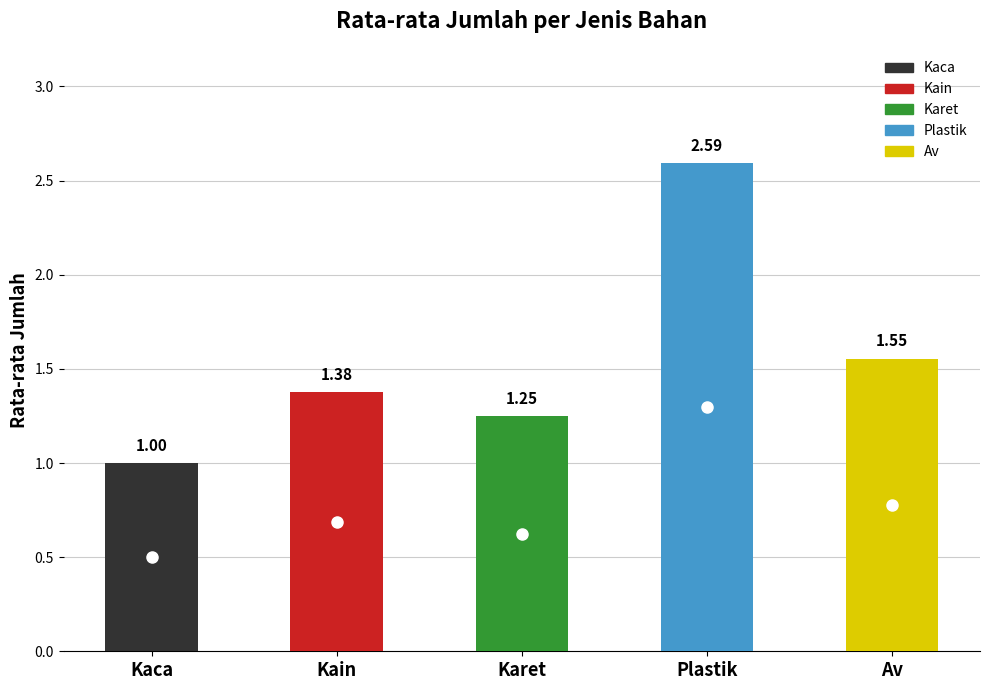

How many values are between 1 and 2?

4